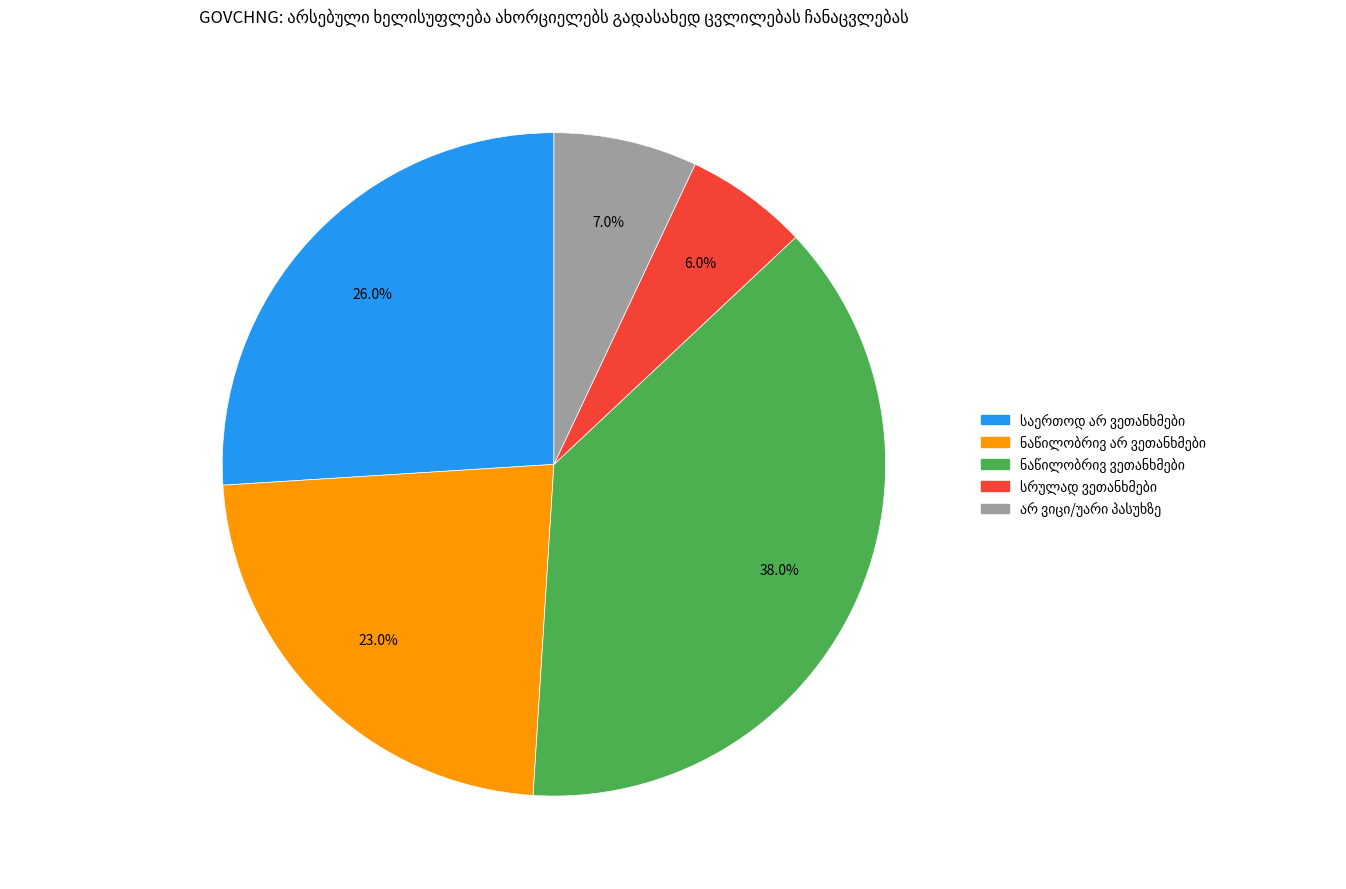

Does any single category account for the majority?

No